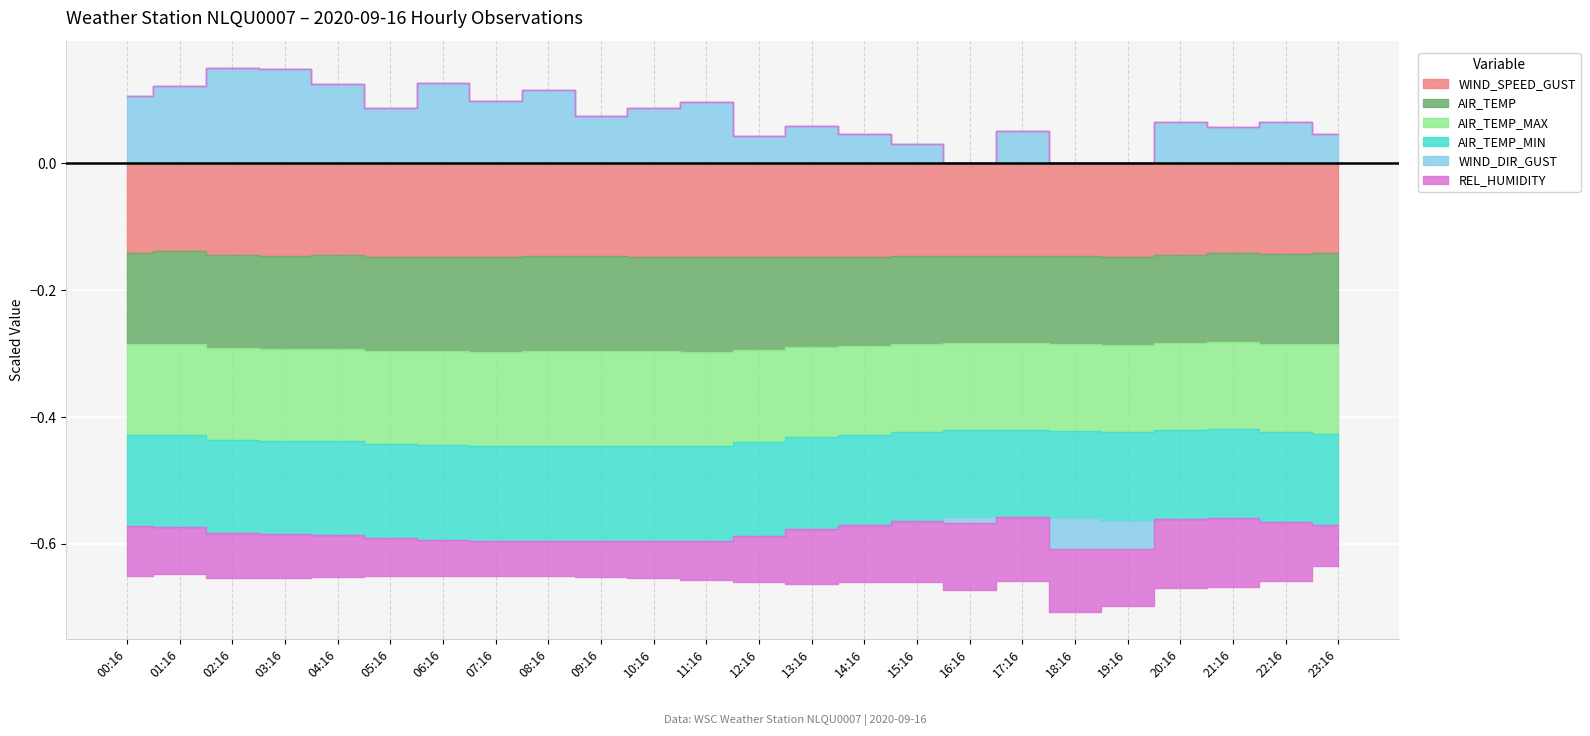

At which label does WIND_SPEED_GUST reach its peak?

01:16